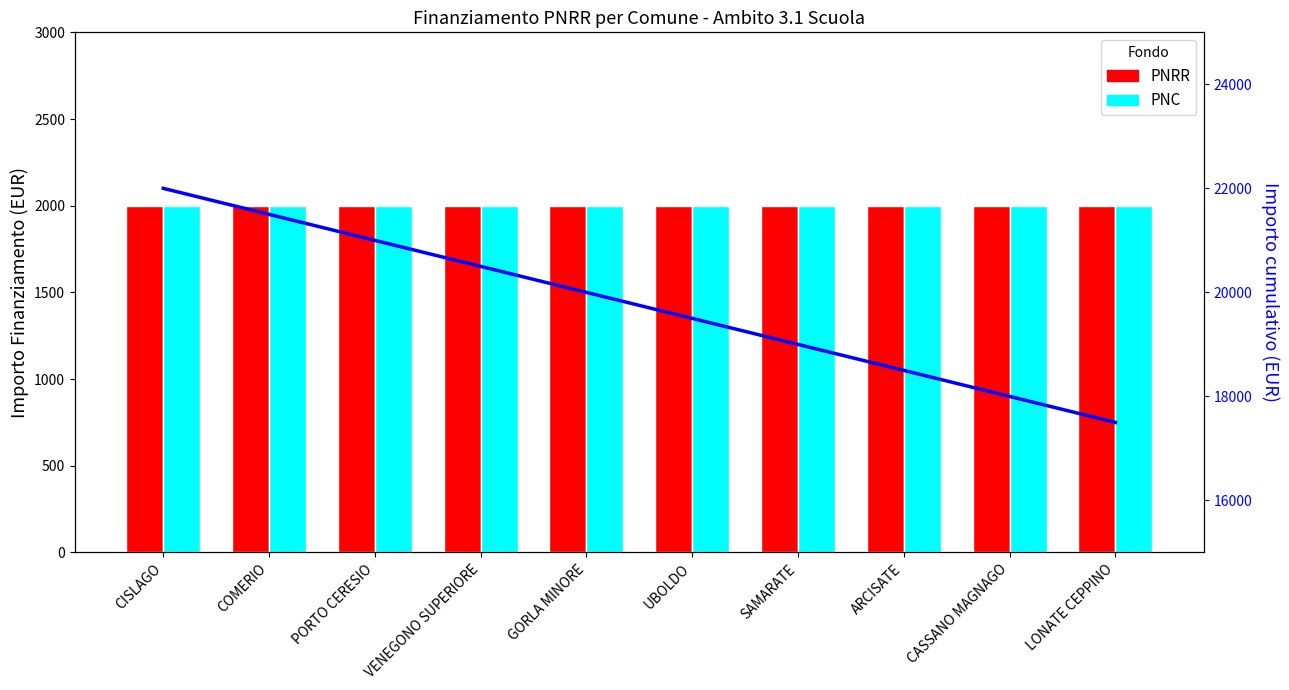

The value of PNRR at CISLAGO is 3113. True or false?

False